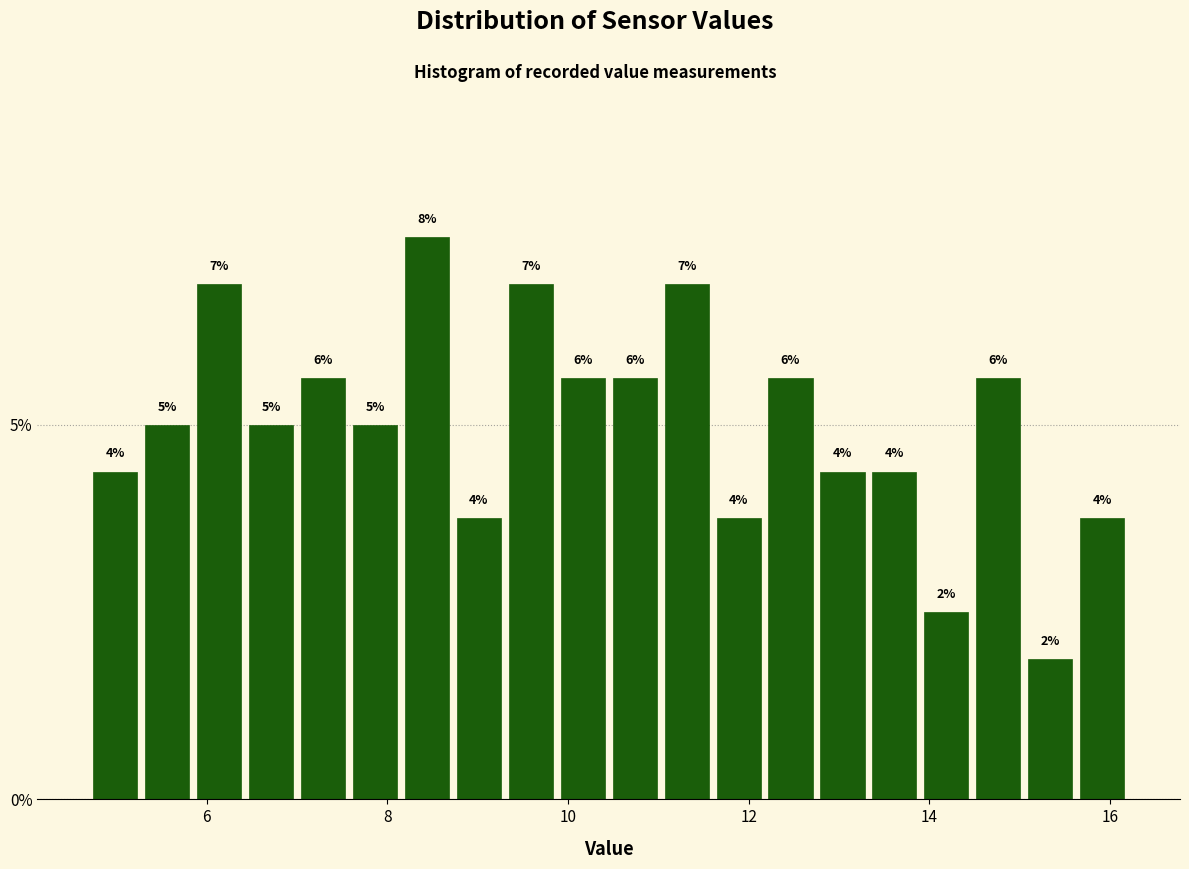

Read against the x-axis, roughly where is the centre of the tallest bar?

8.4